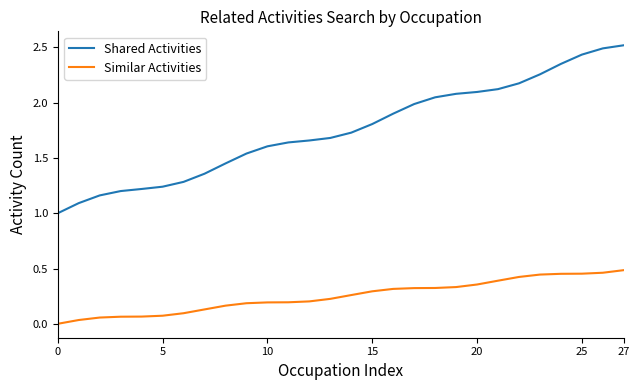

True or false: Similar Activities and Shared Activities cross at least once.

False